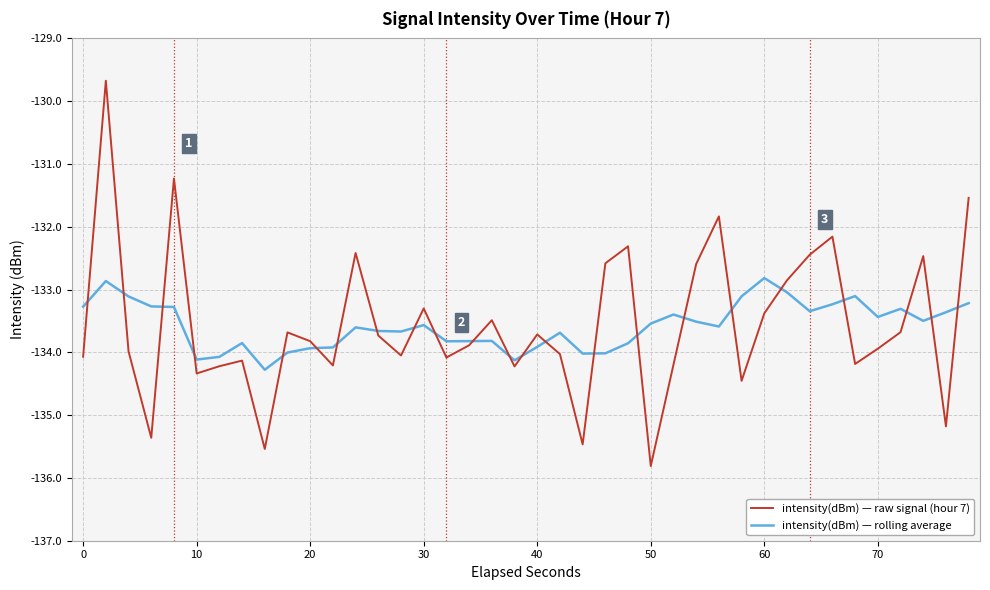

Rank the series by their maximum value, from lowest to highest.

intensity(dBm) — rolling average, intensity(dBm) — raw signal (hour 7)